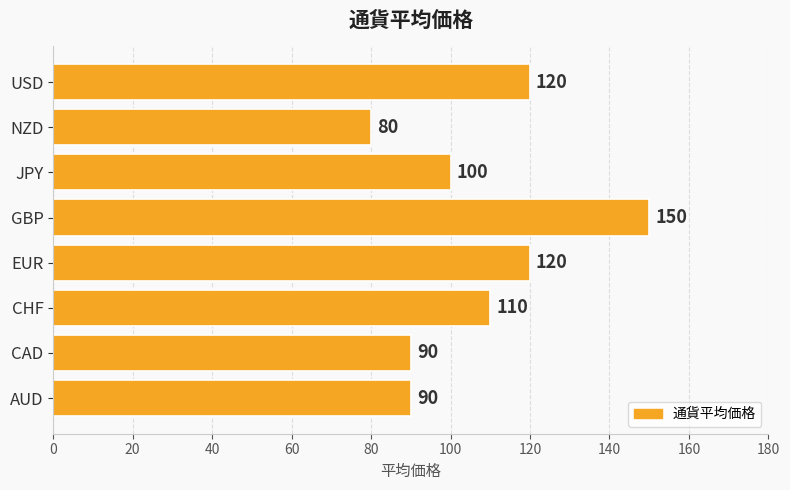

Is it true that the value at JPY is 130?

False